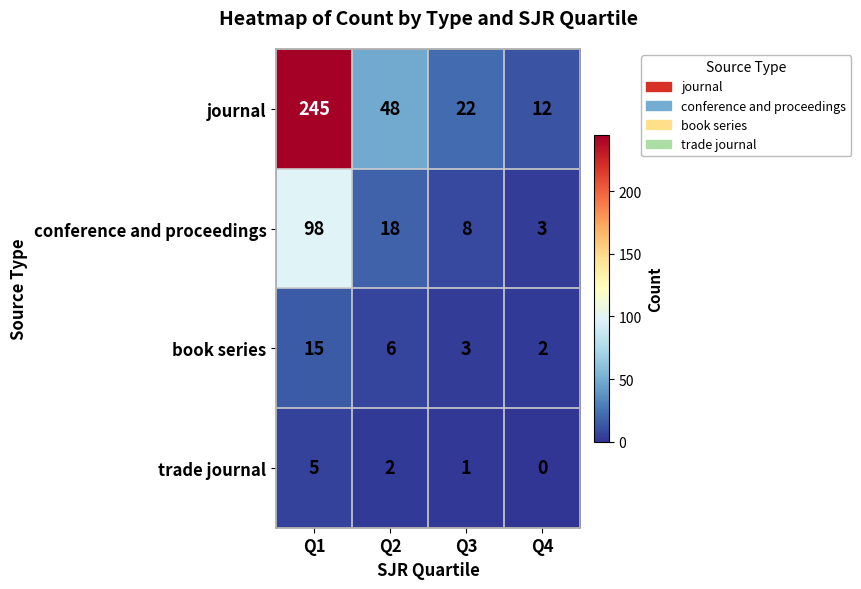

What is the average value of the conference and proceedings series?

32